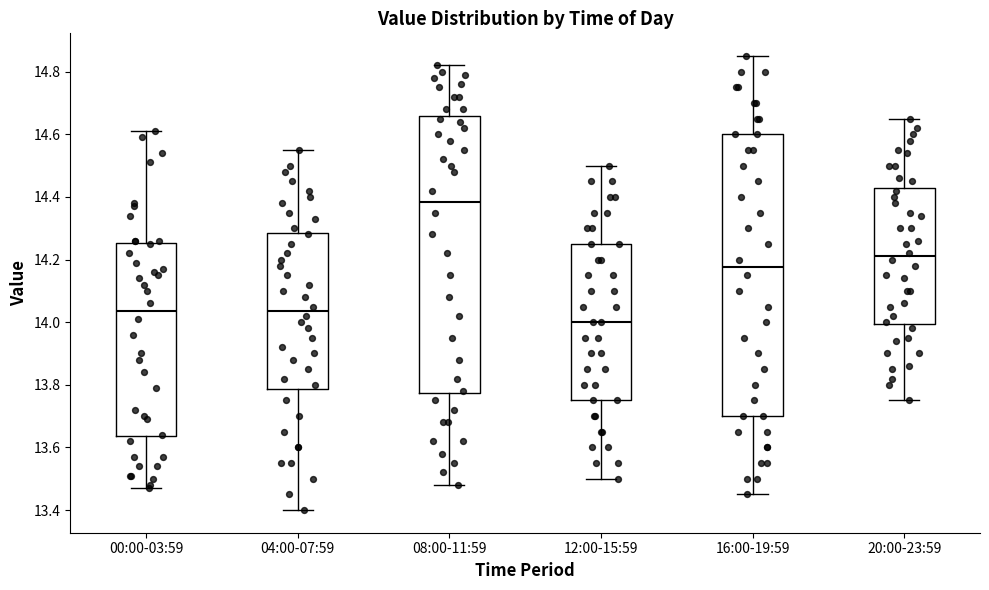

Where does the median line of the box for 04:00-07:59 sit on the y-axis? The values are not printed on the chart, so give them approximately, as read against the axis.

14.04